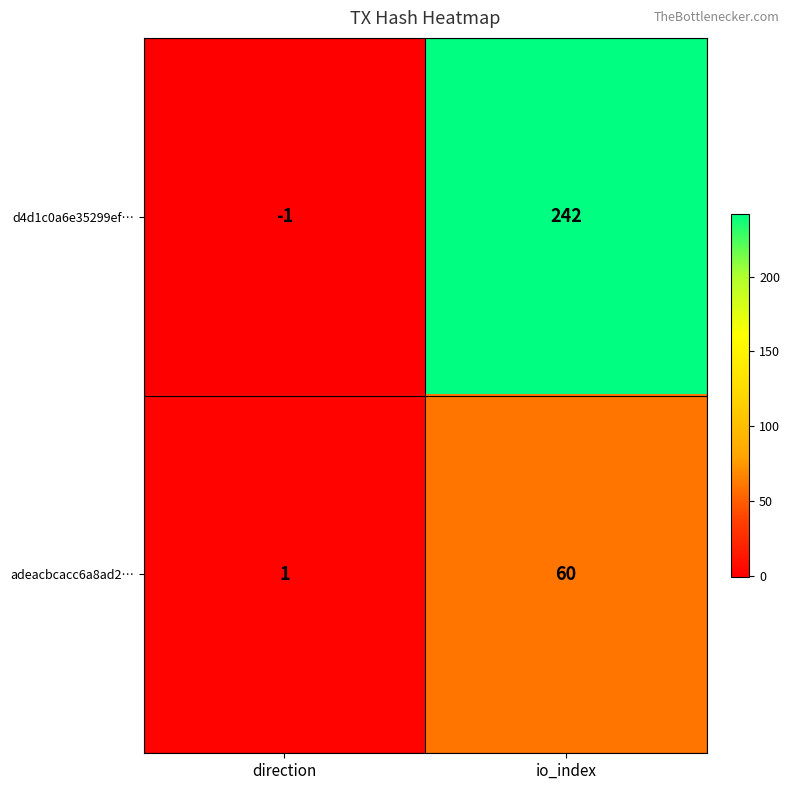

What is the highest value of the adeacbcacc6a8ad2… series?

60